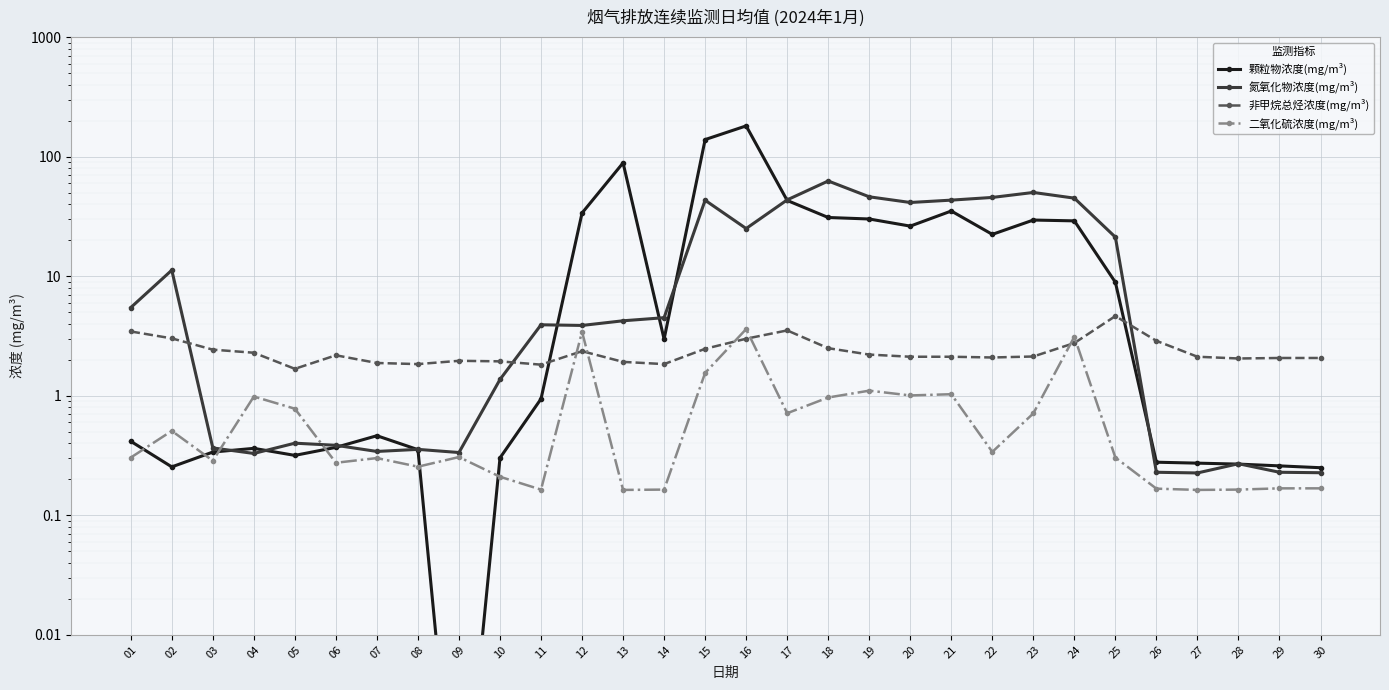

Read the 二氧化硫浓度(mg/m³) value at 24.

3.1